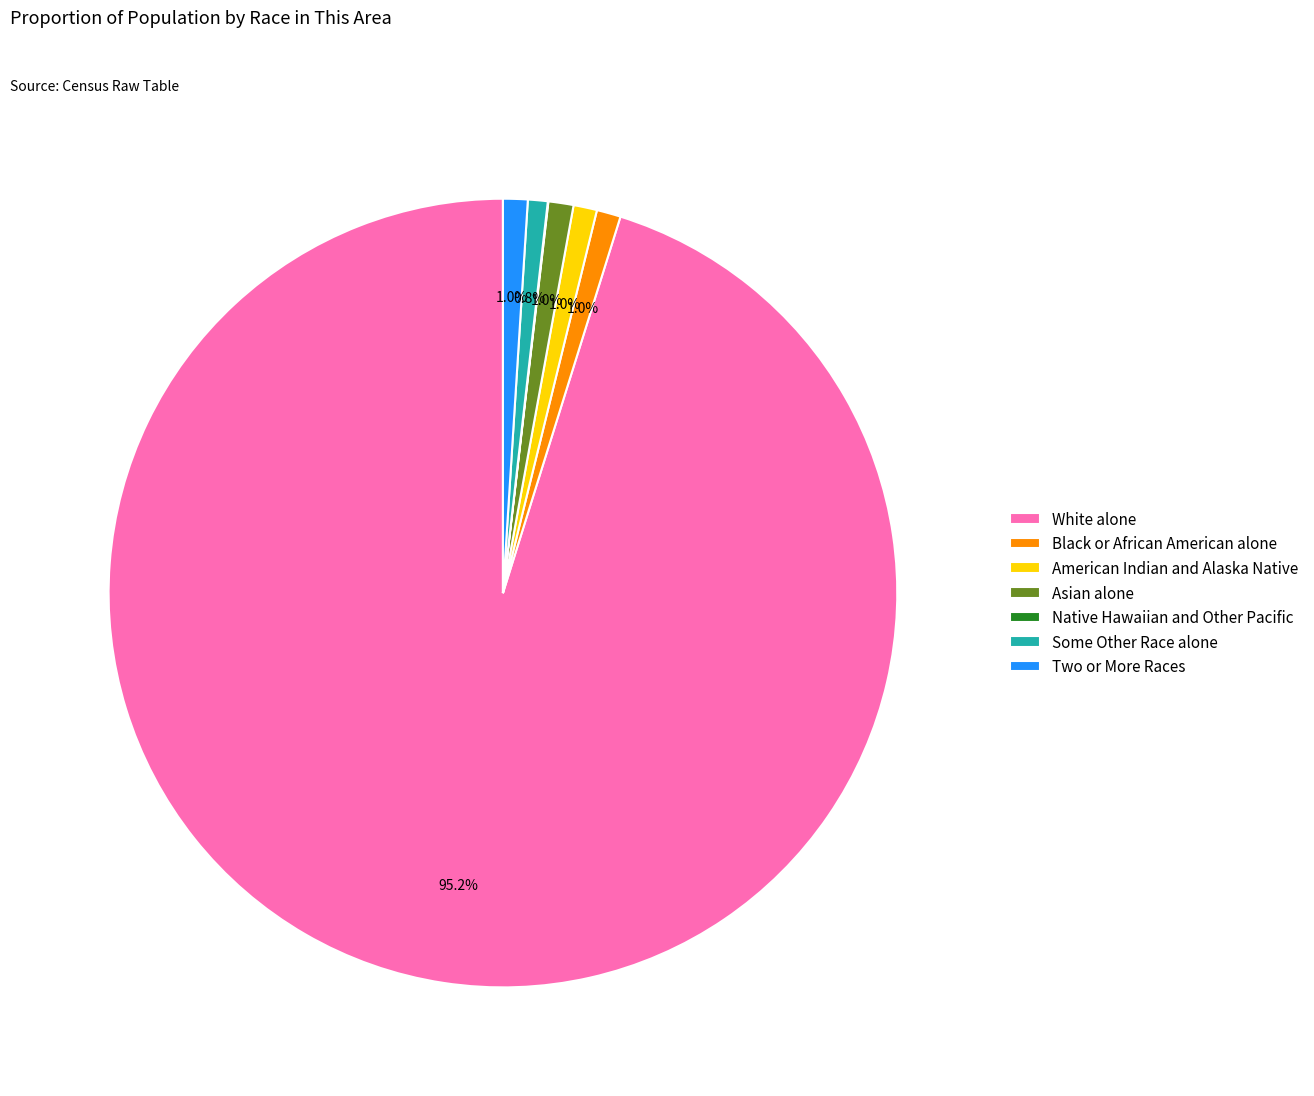

To the nearest percent, what is the average slice percentage?

14%